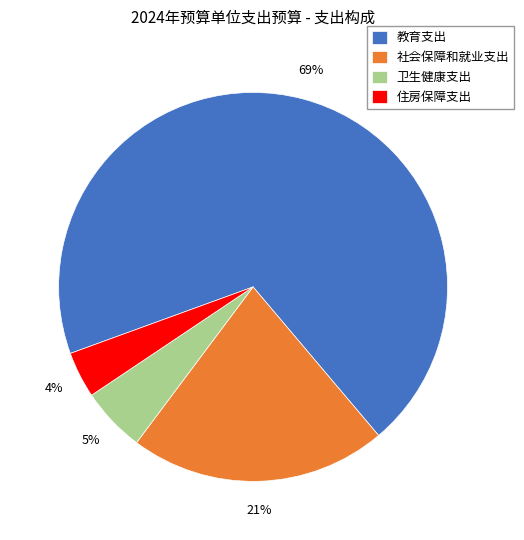

What is the largest slice in the pie chart?

教育支出